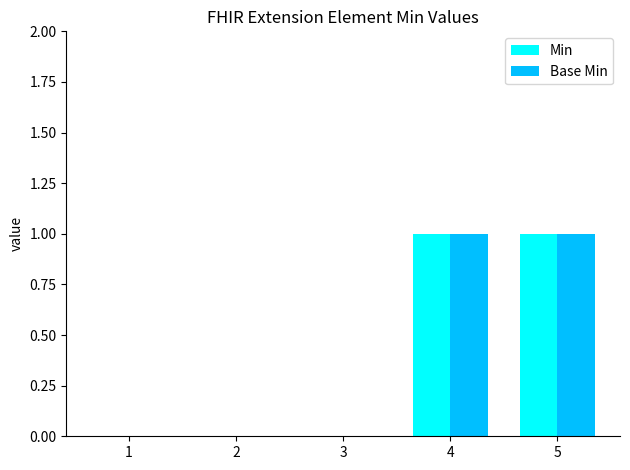

Is the value of Min at 3 greater than the value of Base Min at 5?

No